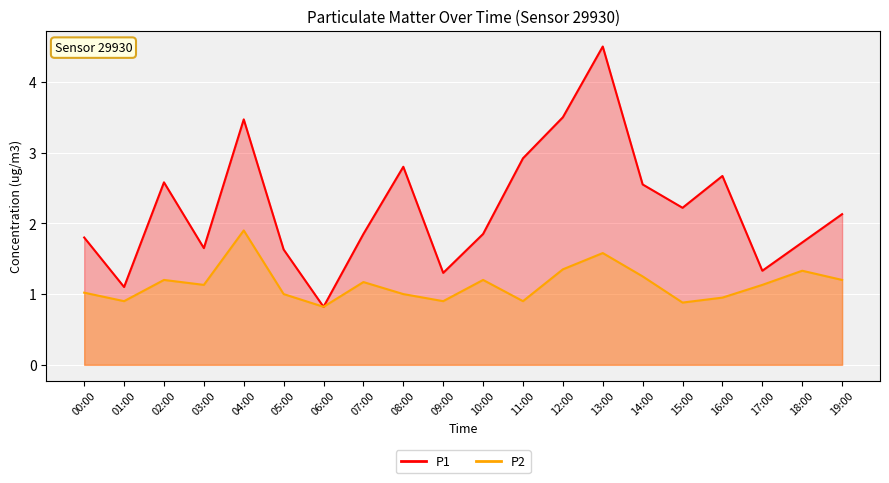

Which series has the largest total across all categories?

P1